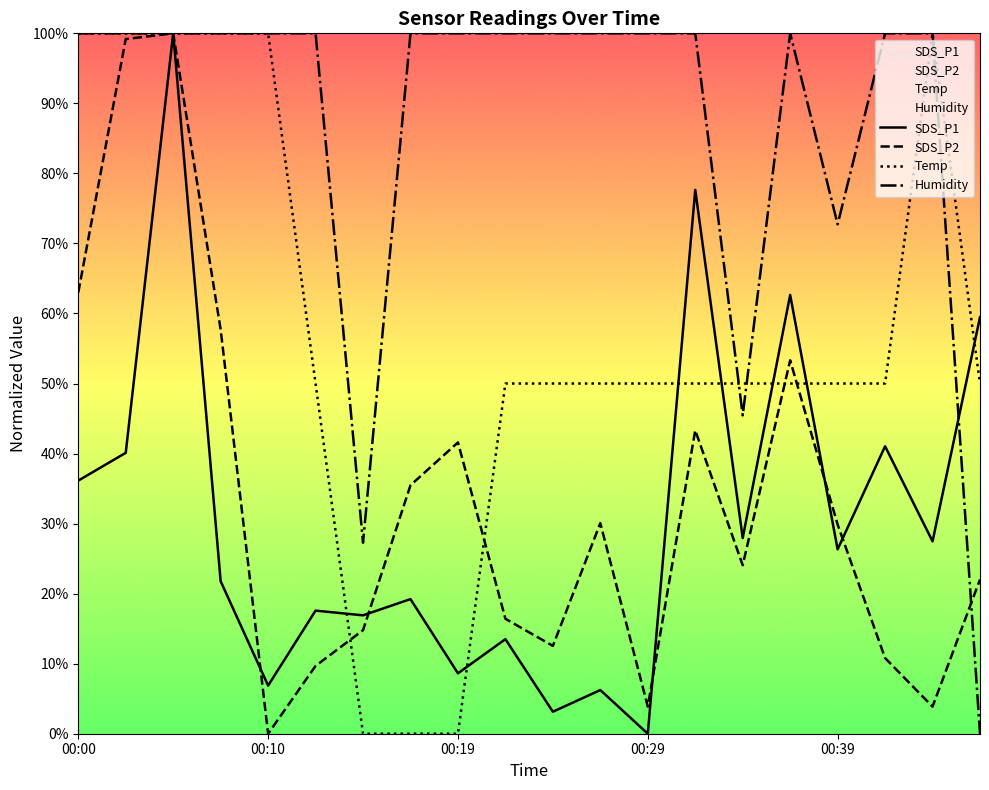

How many values in the Humidity series are below 100?

4